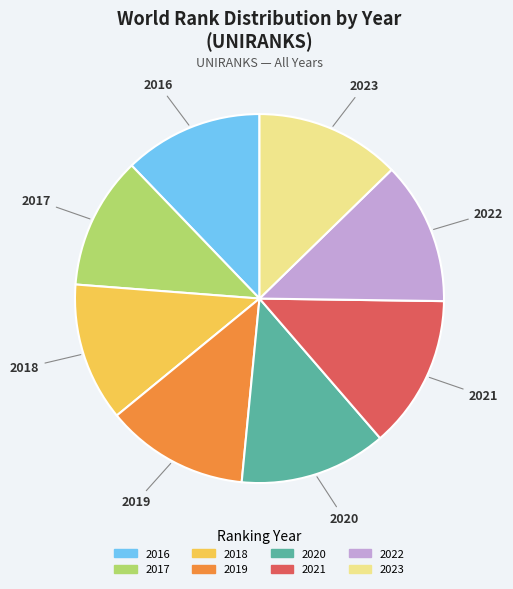

Which has a higher value, 2018 or 2020?

2020